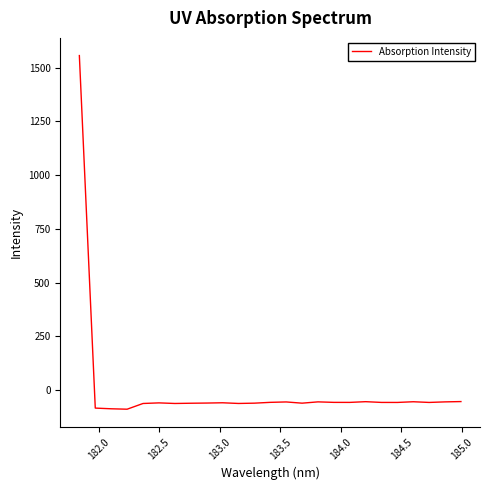

Does the chart have visible grid lines?

No